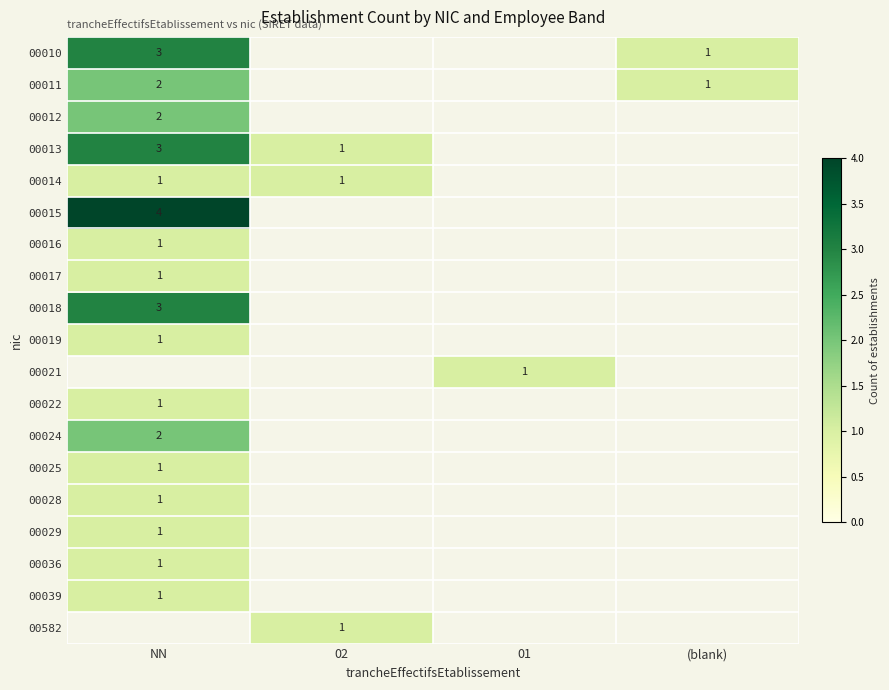

The 00014 series shows 1 at NN. True or false?

True